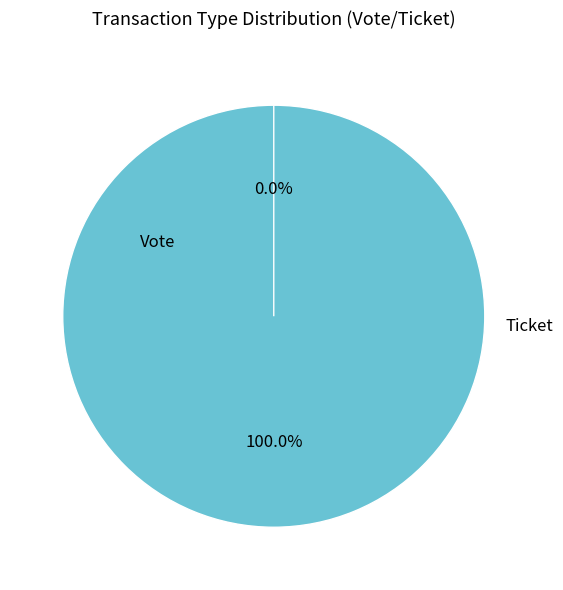

Count the number of slices in the pie.

2